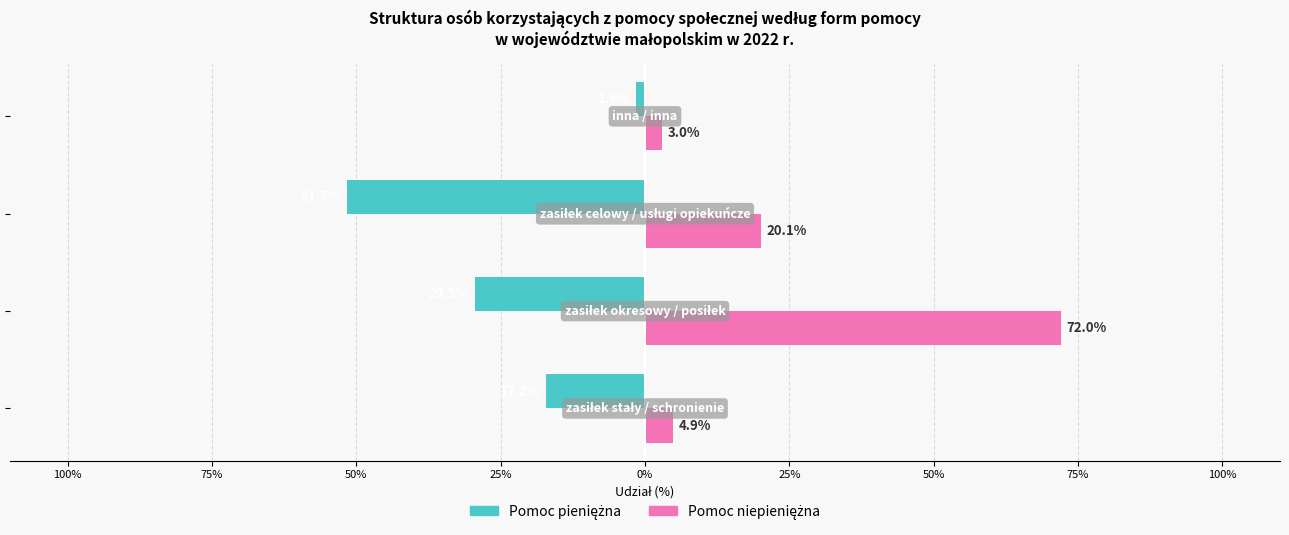

Reading right to left, transcribe all the data shown in this chart.

Pomoc pieniężna: -1.6	-51.7	-29.5	-17.2
Pomoc niepieniężna: 3.0	20.1	72.0	4.9